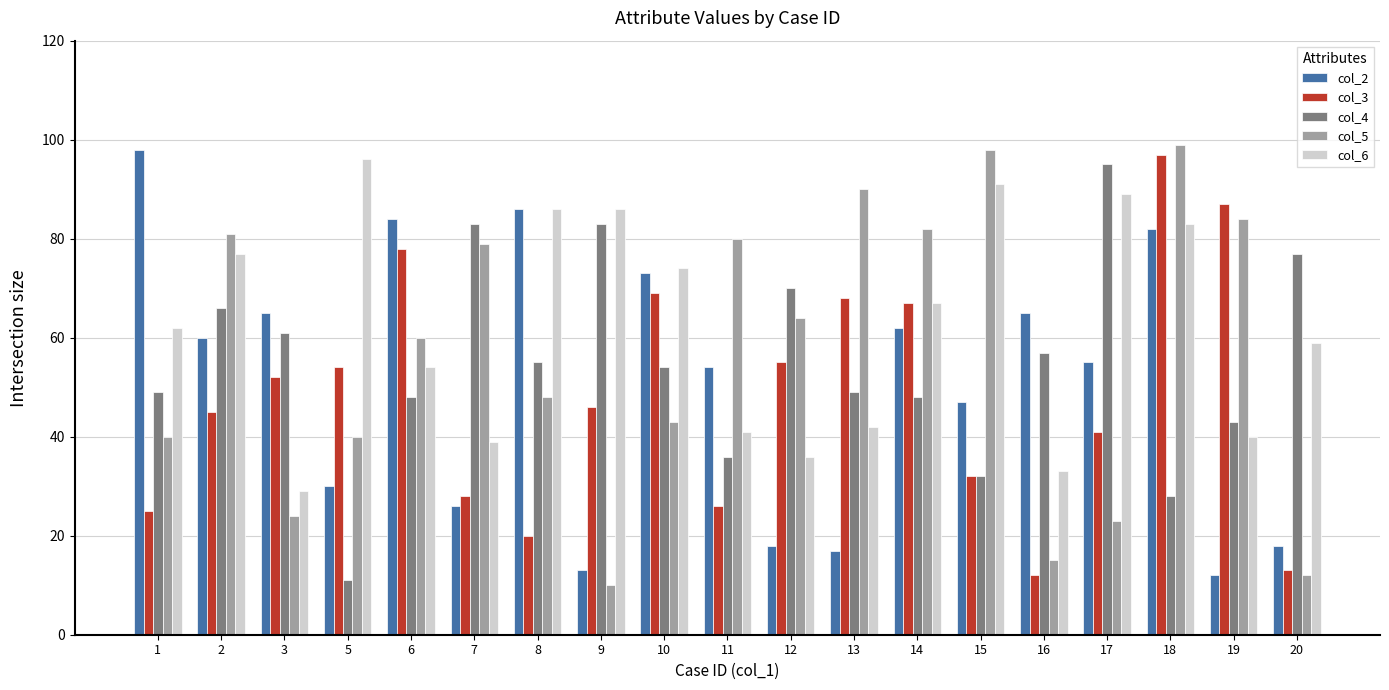

List the series in order of their peak value, lowest first.

col_4, col_6, col_3, col_2, col_5